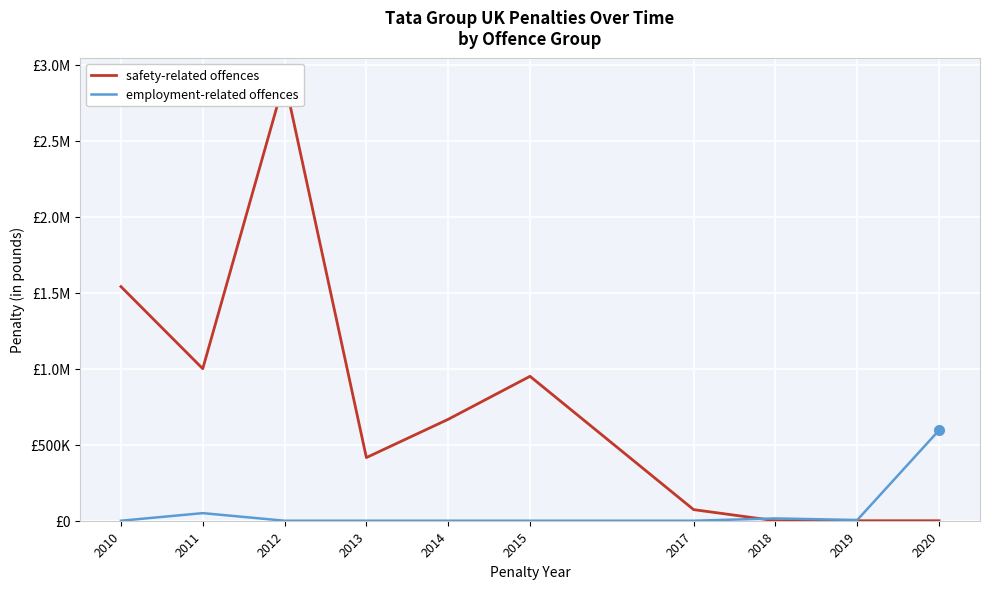

Reading left to right, what are all the values shown in this chart?

safety-related offences: 1540000	1000000	2900507	415383	667101	949869	73000	0	0	0
employment-related offences: 0	50000	0	0	0	0	0	15140	4813	595448